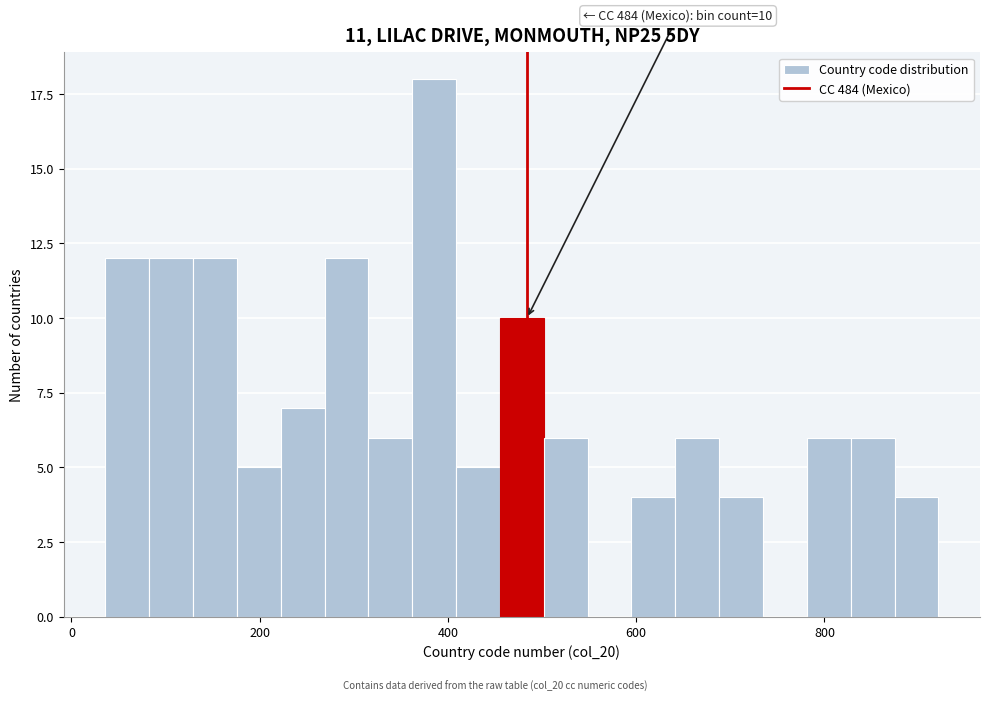

Read against the x-axis, roughly where is the centre of the tallest bar?

380